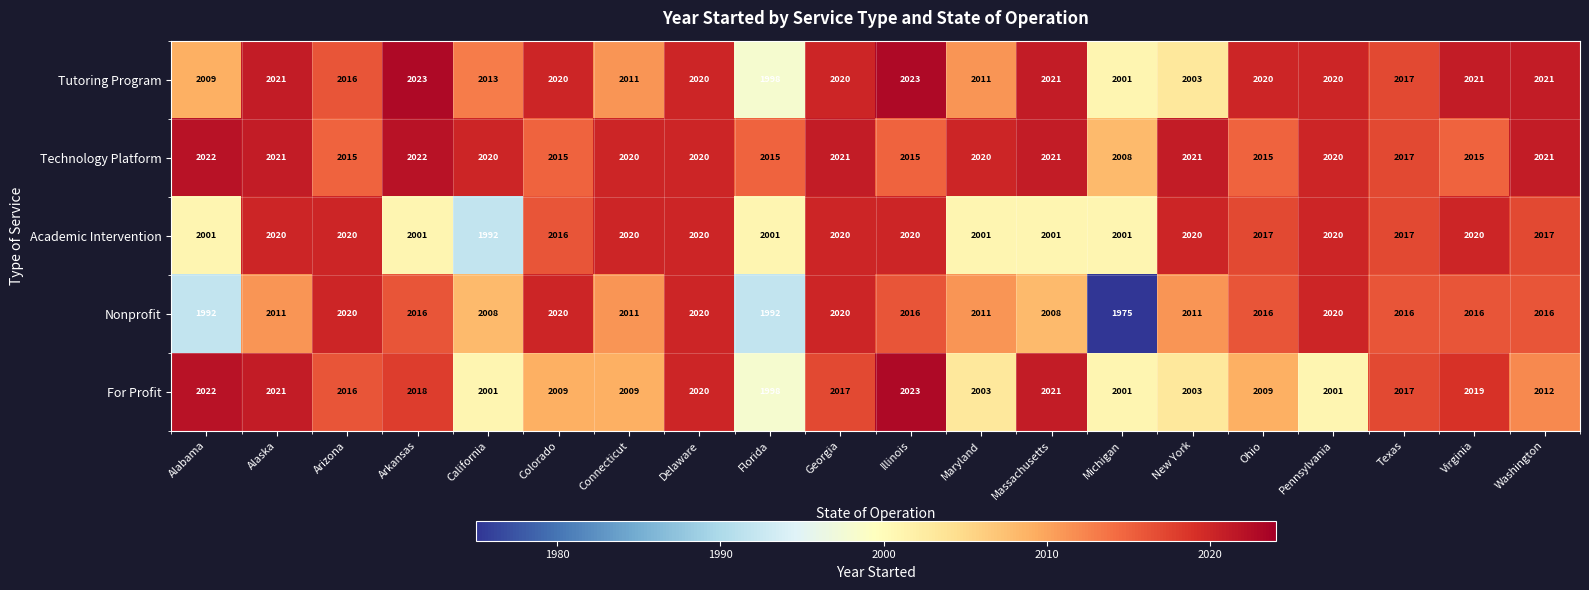

Which category has the lowest value across all series?

Michigan